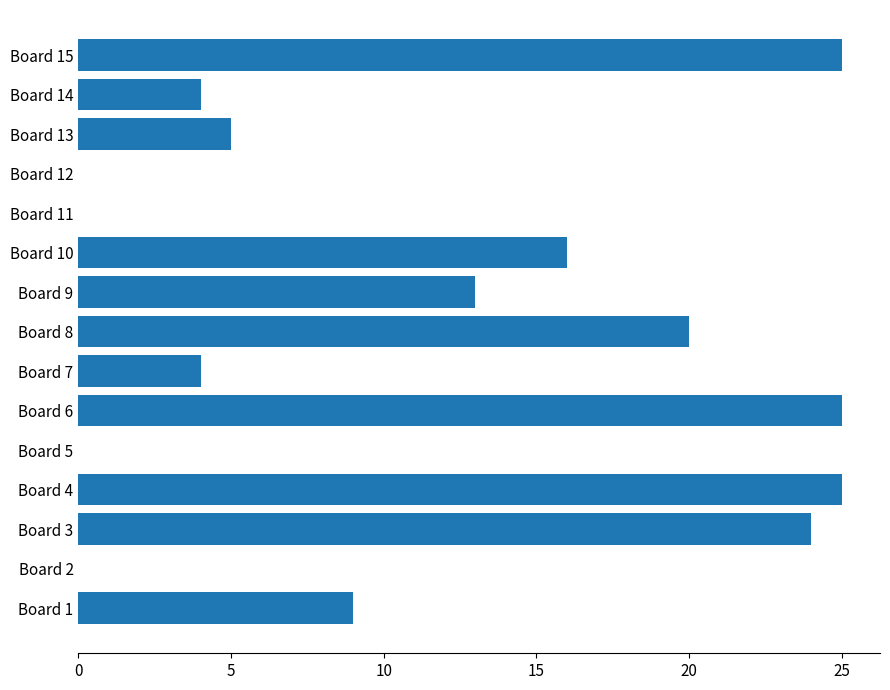

How many data points does each series have?

15